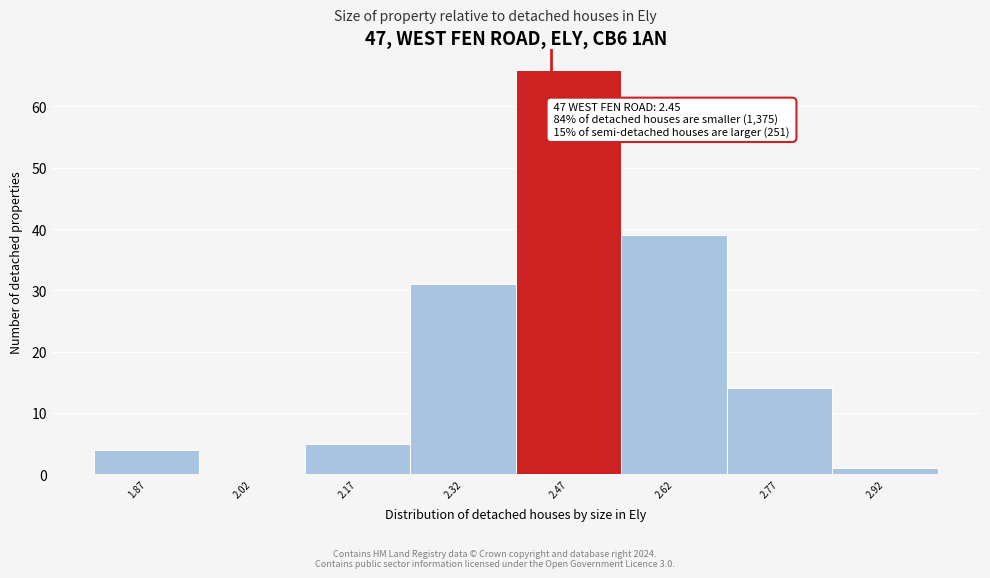

Which range on the x-axis has the tallest bar?

2.40 to 2.55